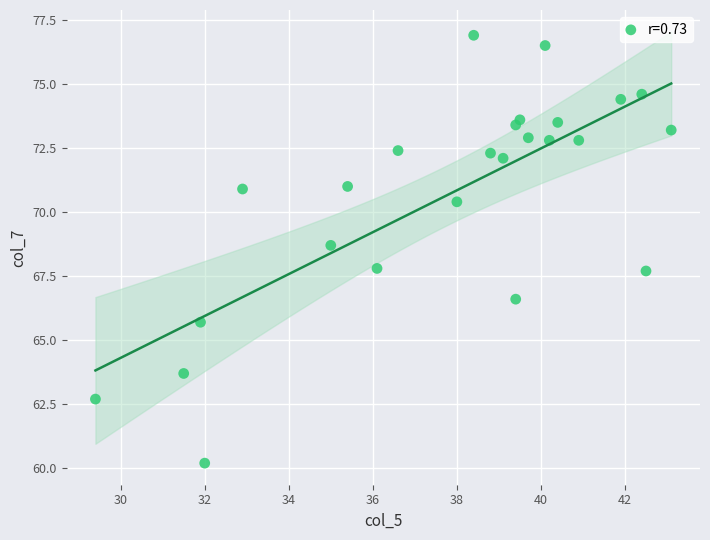

What is the range of Y values (max minus min)?

16.7